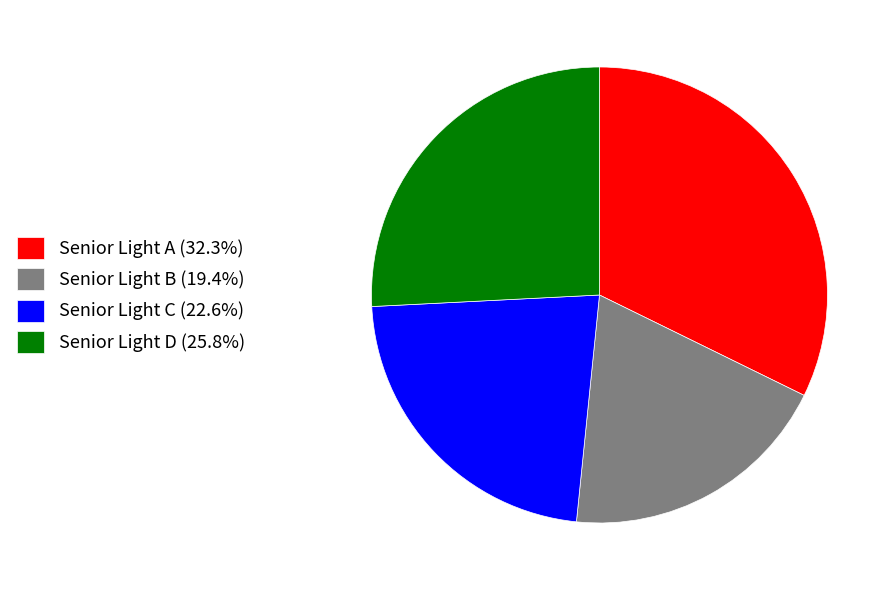

How many segments does this pie chart have?

4